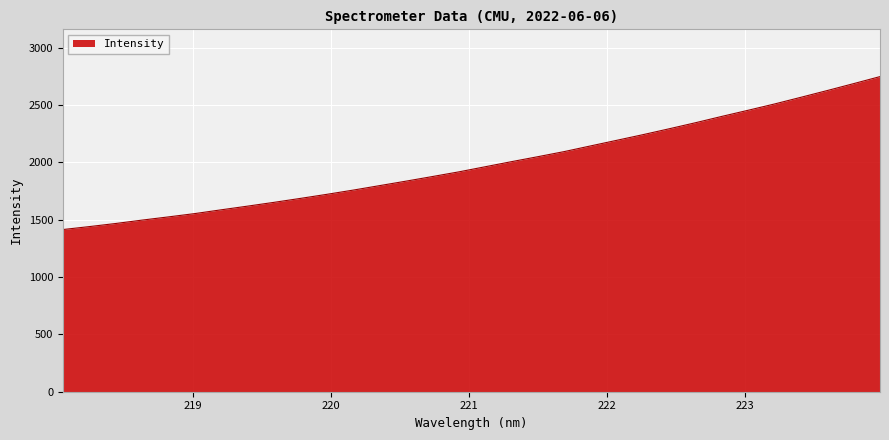

Reading left to right, extract all data points from this chart.

1414.8	1440.5	1467.5	1497.1	1525.1	1554.0	1586.9	1619.0	1652.0	1686.4	1721.8	1758.7	1797.6	1836.6	1876.8	1917.4	1962.0	2006.6	2049.8	2094.3	2143.7	2193.0	2242.5	2294.1	2346.9	2402.2	2455.8	2510.5	2568.7	2627.6	2687.8	2749.0